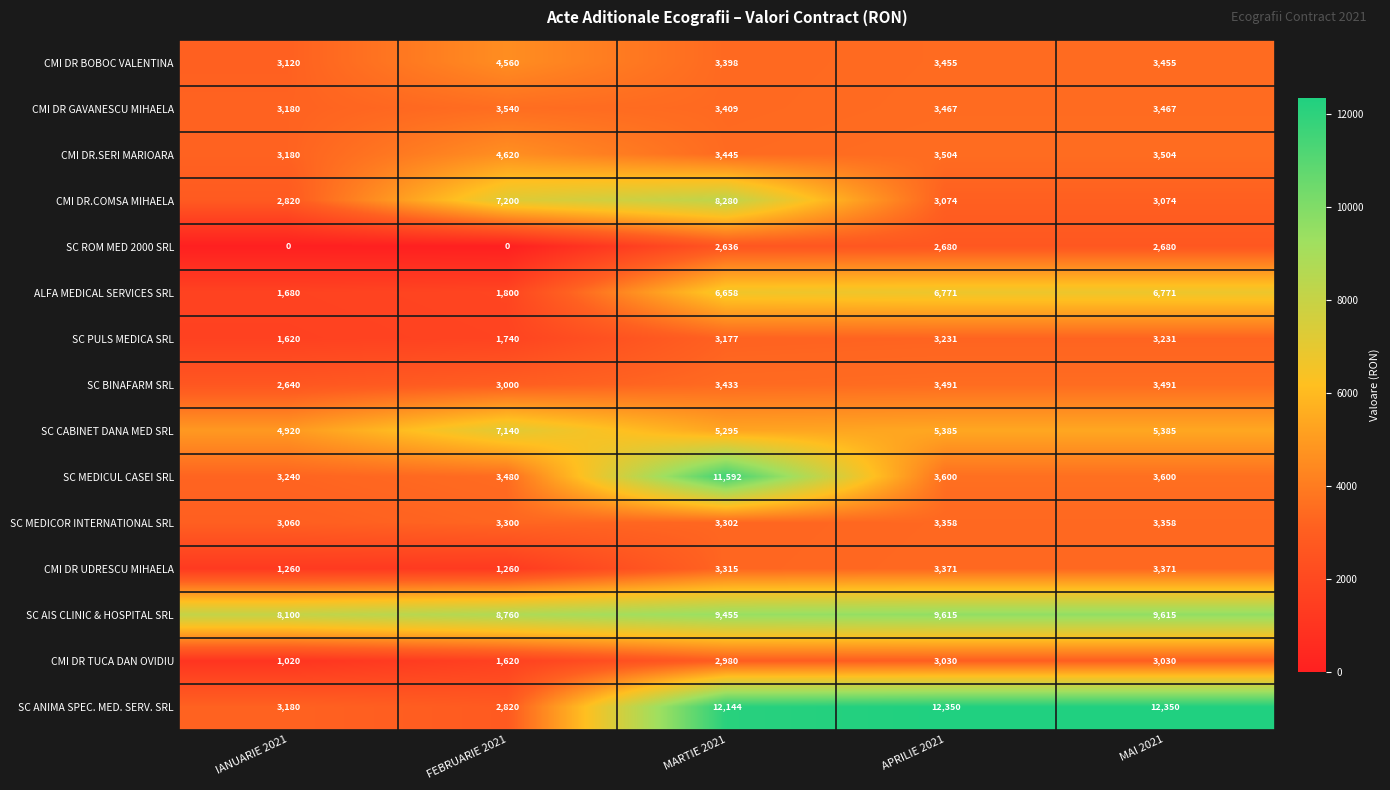

What is the difference between the maximum and minimum values in the SC BINAFARM SRL series?

851